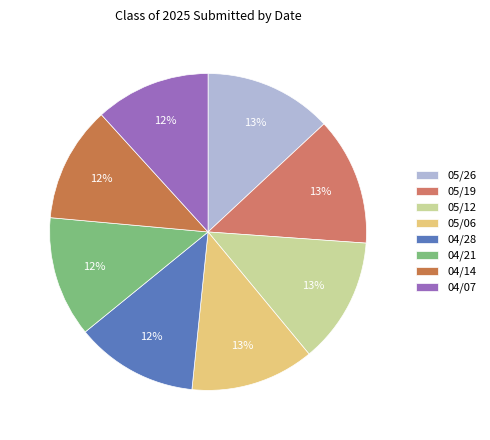

The 05/12 slice represents 13% of the pie. True or false?

True